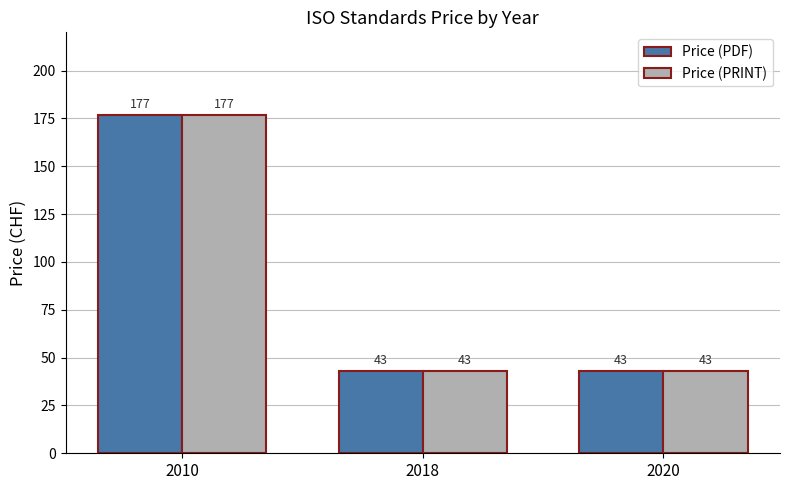

True or false: Price (PDF) has a value of 64 at 2020.

False